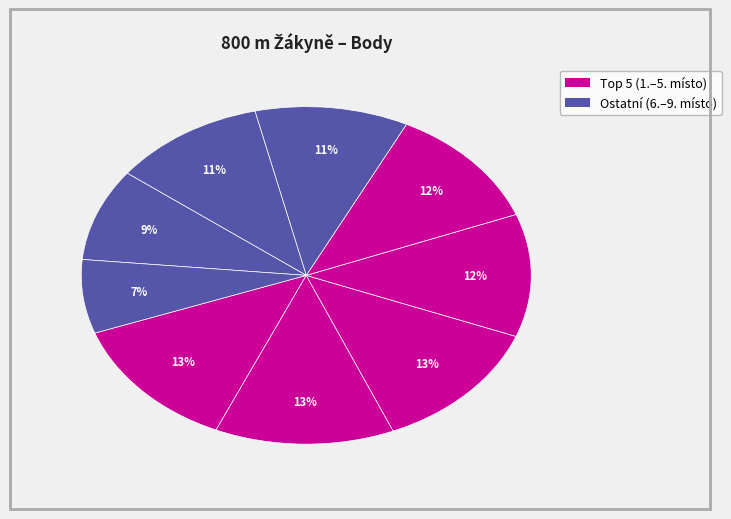

Count the number of slices in the pie.

9